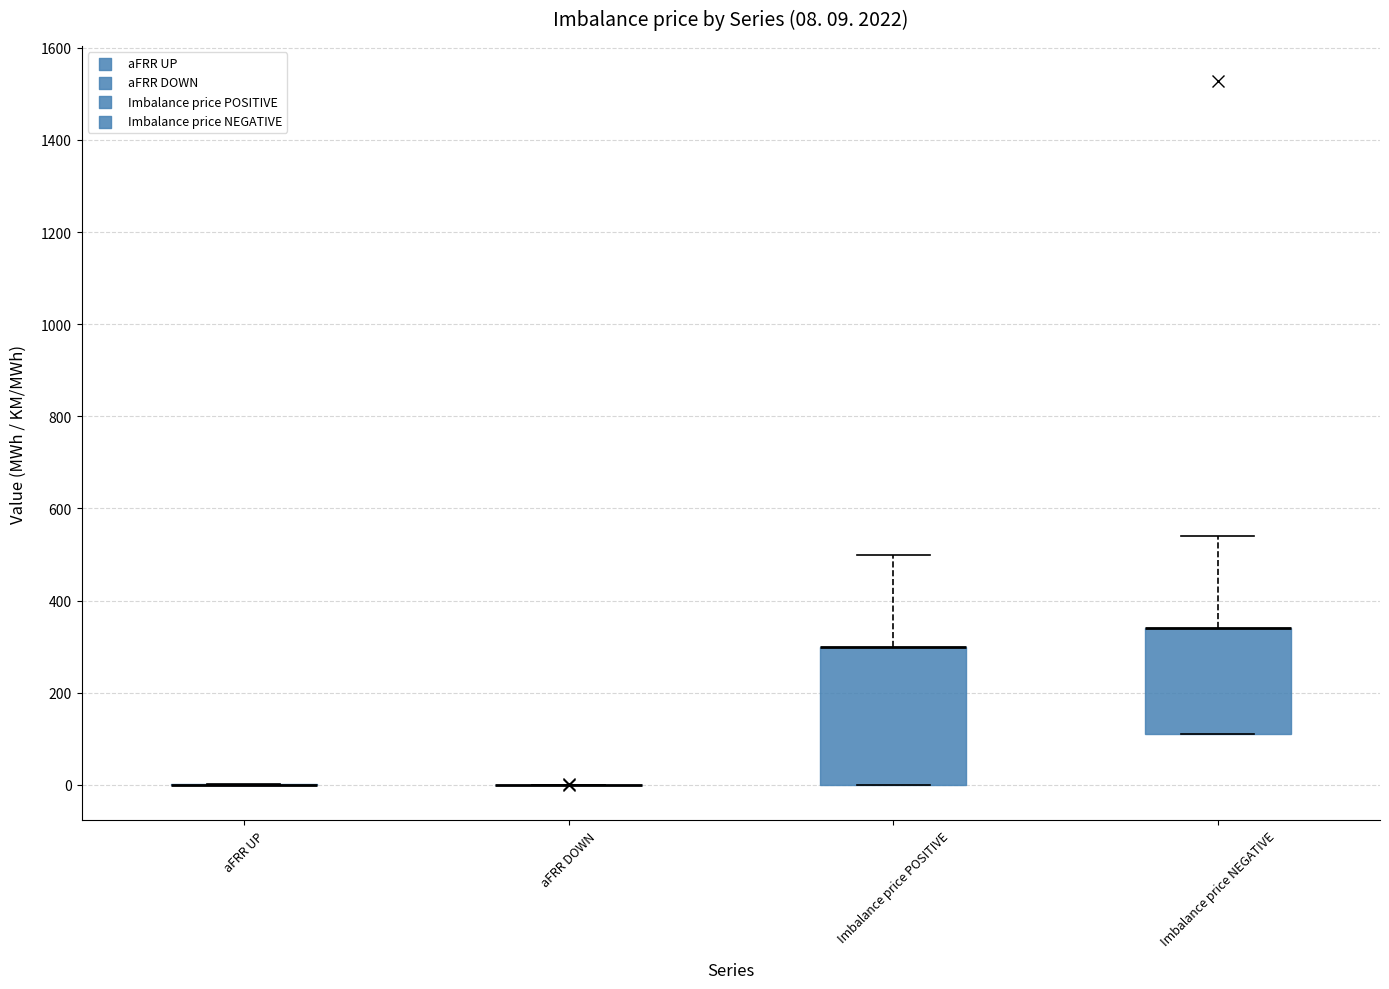

Which box is the tallest, from its lower edge to its upper edge?

Imbalance price POSITIVE